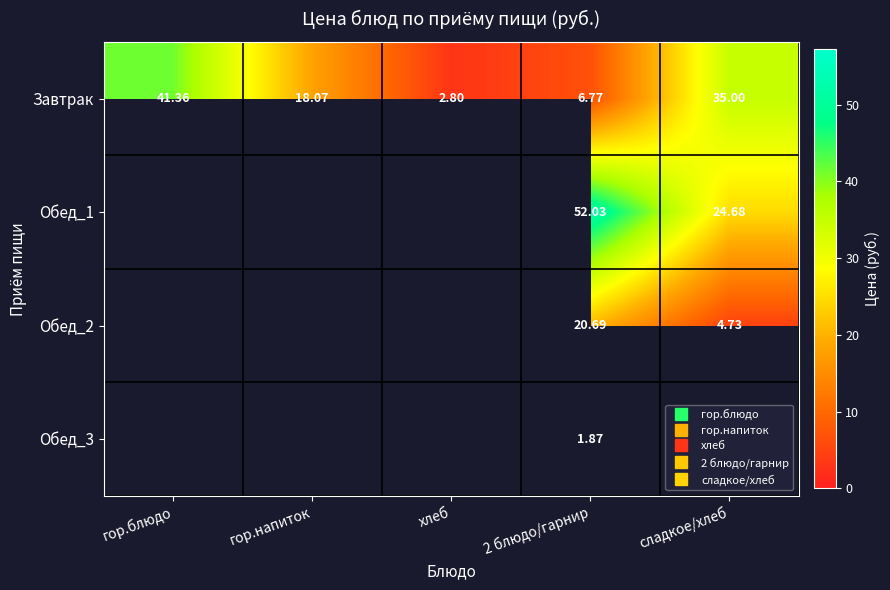

Count the number of categories in the chart.

5